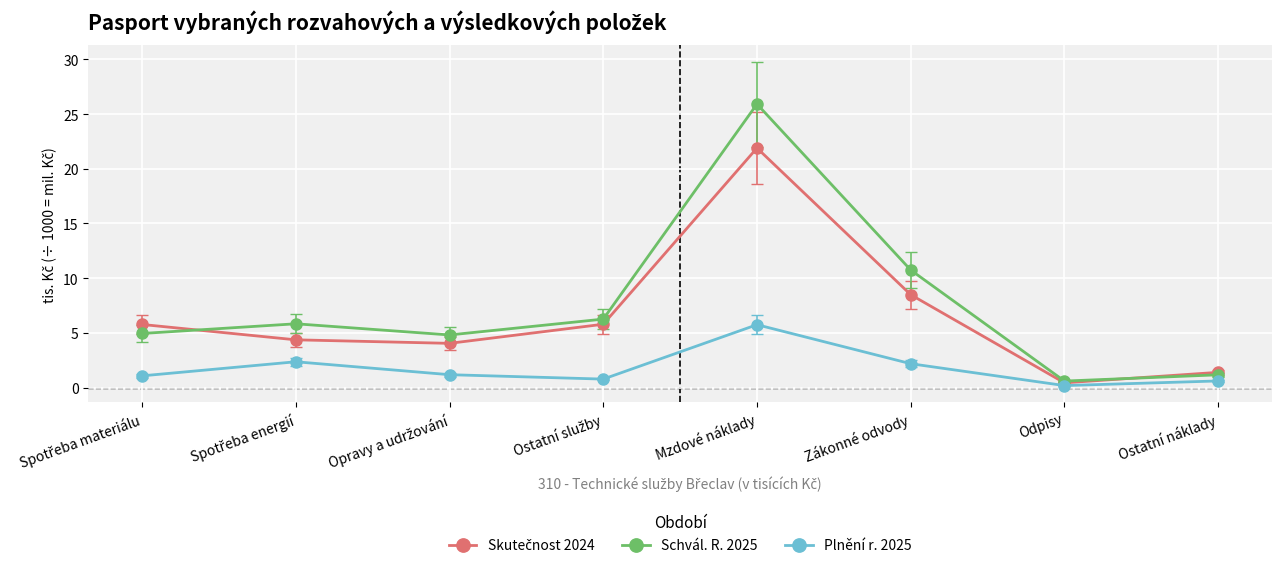

What is the maximum value shown in the chart?

25.9